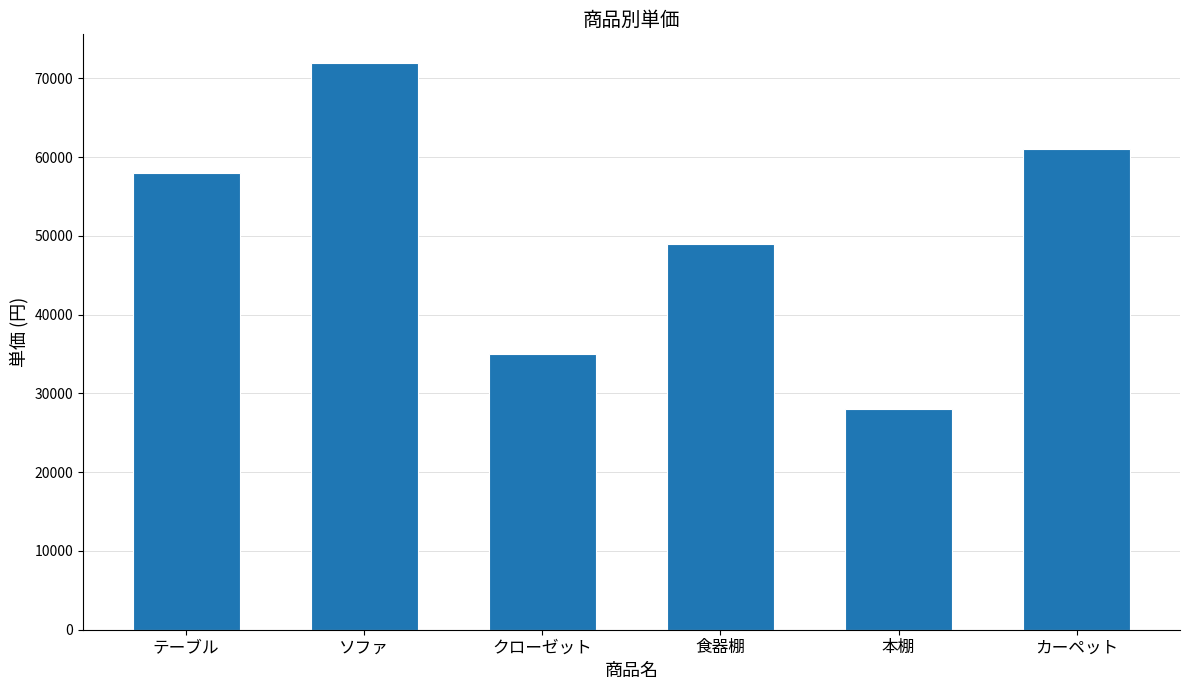

Where is the data nearest to the value 50000?

食器棚